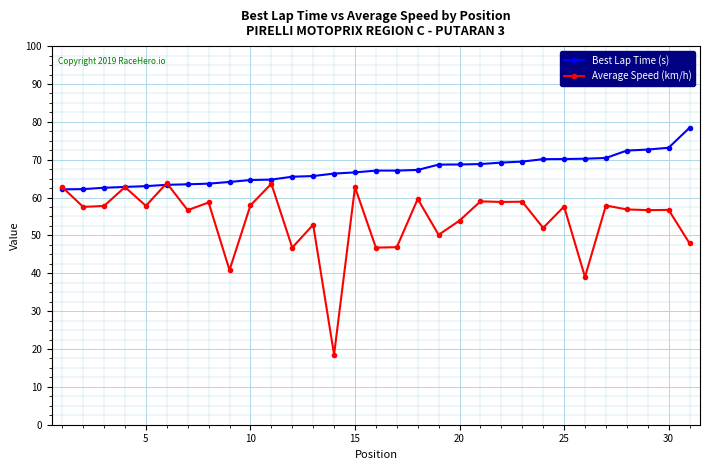

What is the value of the Average Speed (km/h) point at the 3rd from the left?

57.8